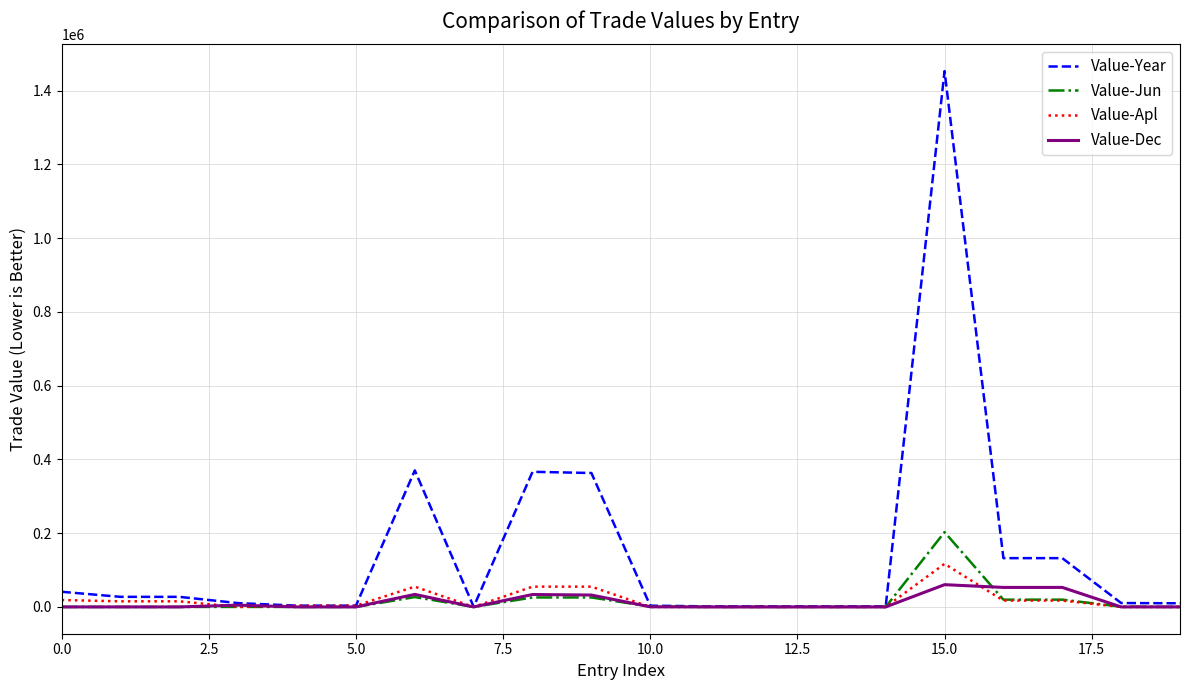

What is the maximum value for Value-Apl?

116875